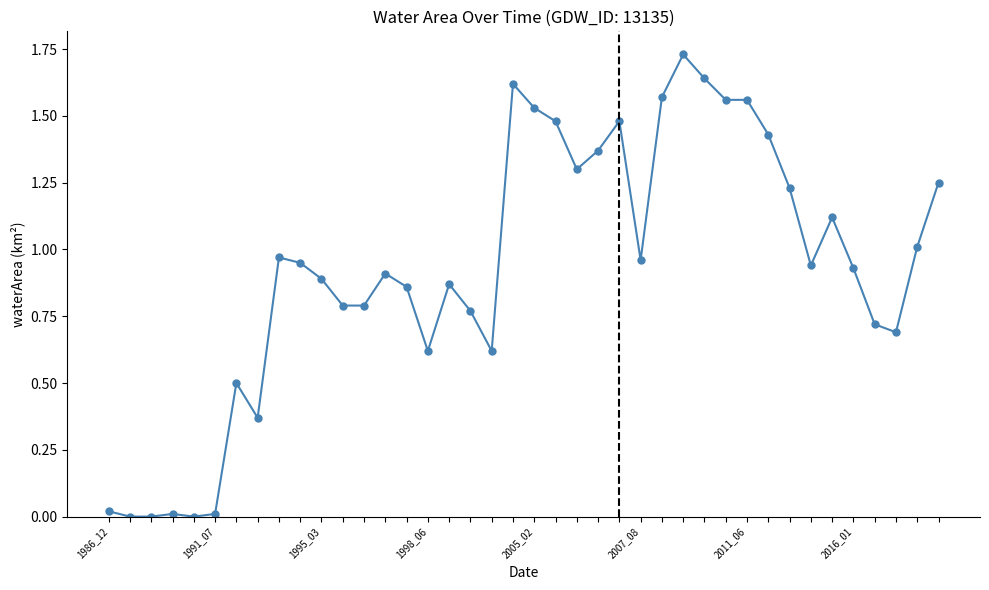

What is the sum of all values?

37.1